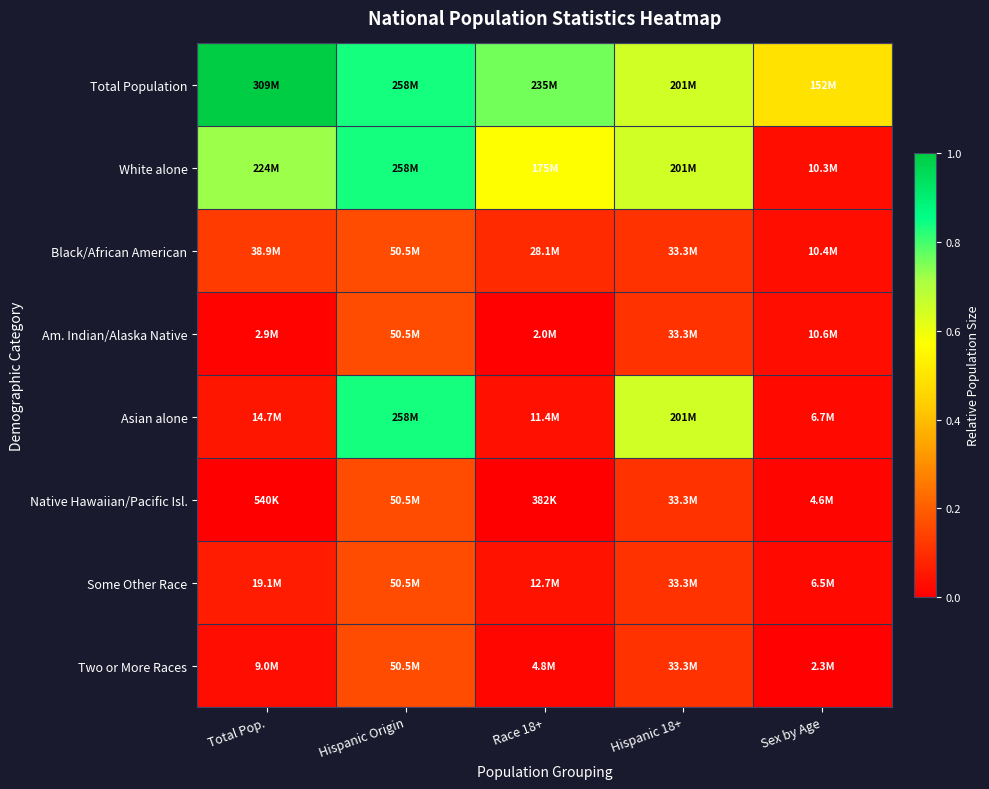

Which series has the largest range (max minus min)?

Asian alone